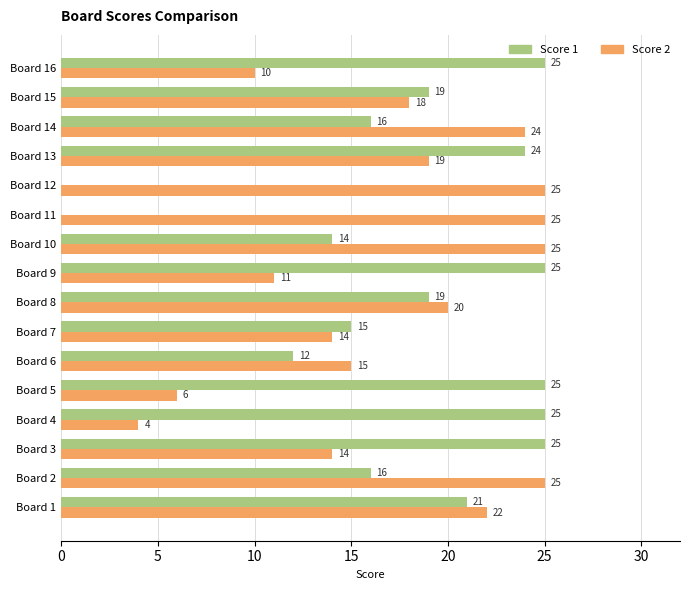

What is the sum of the Score 2 values at Board 14 and Board 8?

44